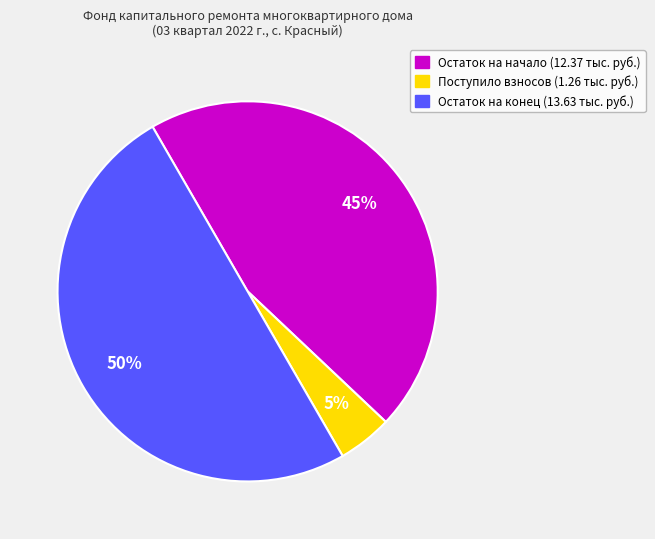

Which category has the biggest portion of the pie?

Остаток на конец (13.63 тыс. руб.)